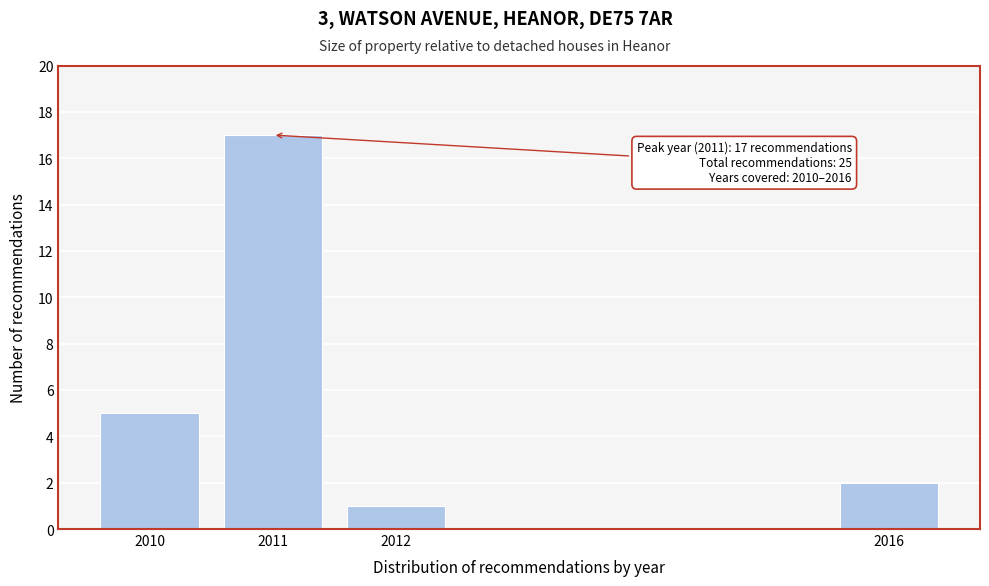

Reading right to left, what are all the values shown in this chart?

2016=2	2012=1	2011=17	2010=5